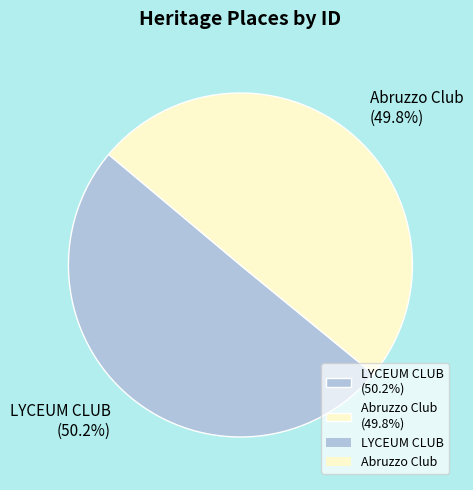

Approximately how many times larger is the value at LYCEUM CLUB (50.2%) compared to Abruzzo Club (49.8%)?

1.0